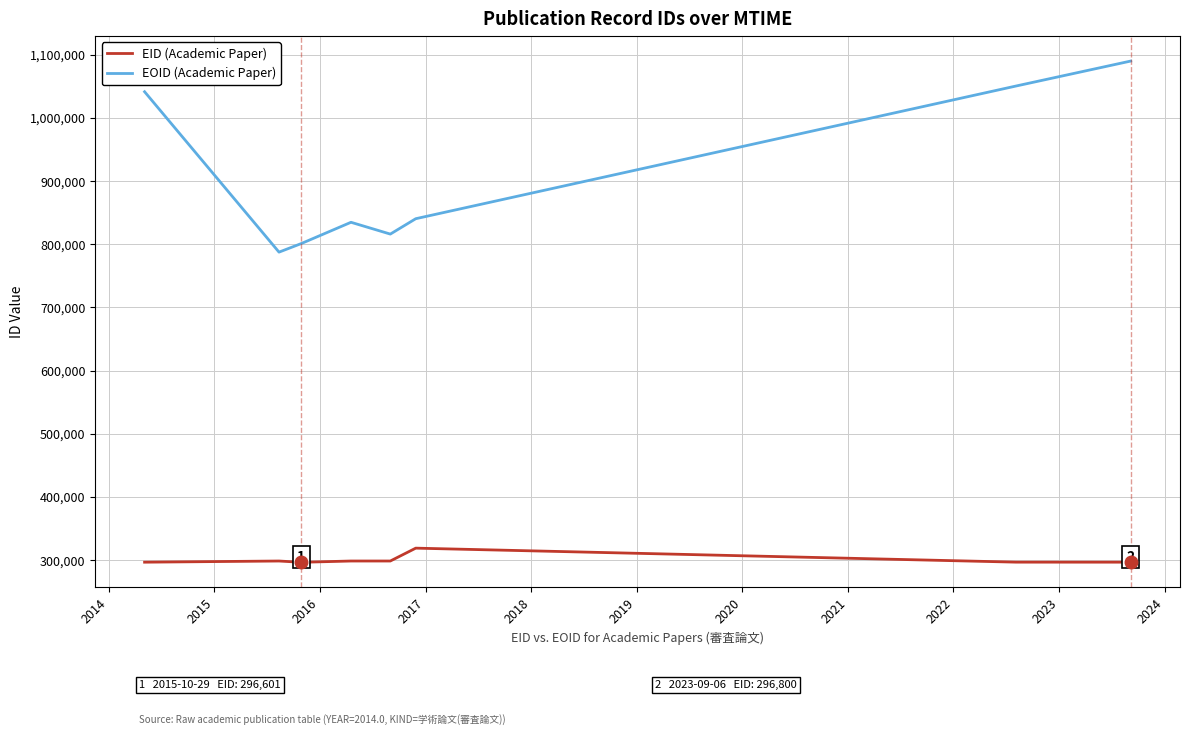

In EID (Academic Paper), how many points are lower than both neighbors (excluding endpoints)?

2